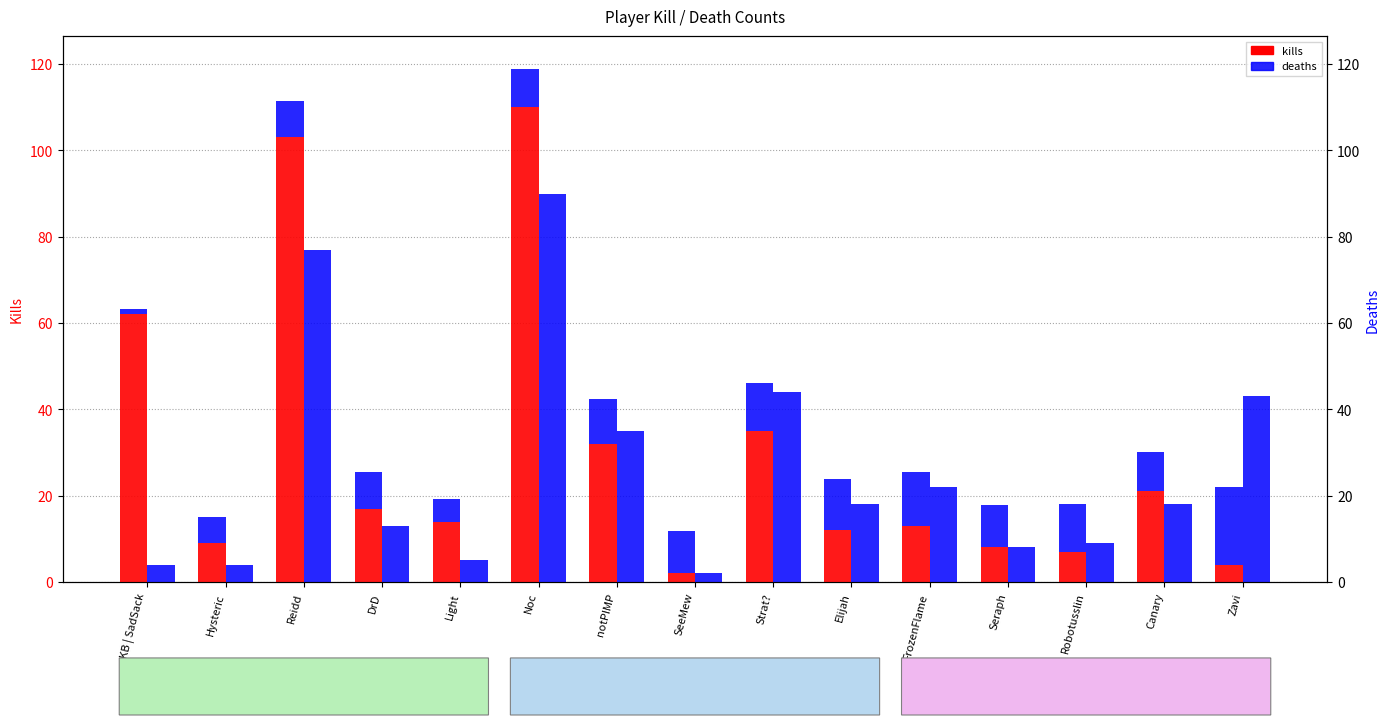

How many data points in kills are less than 14?

7